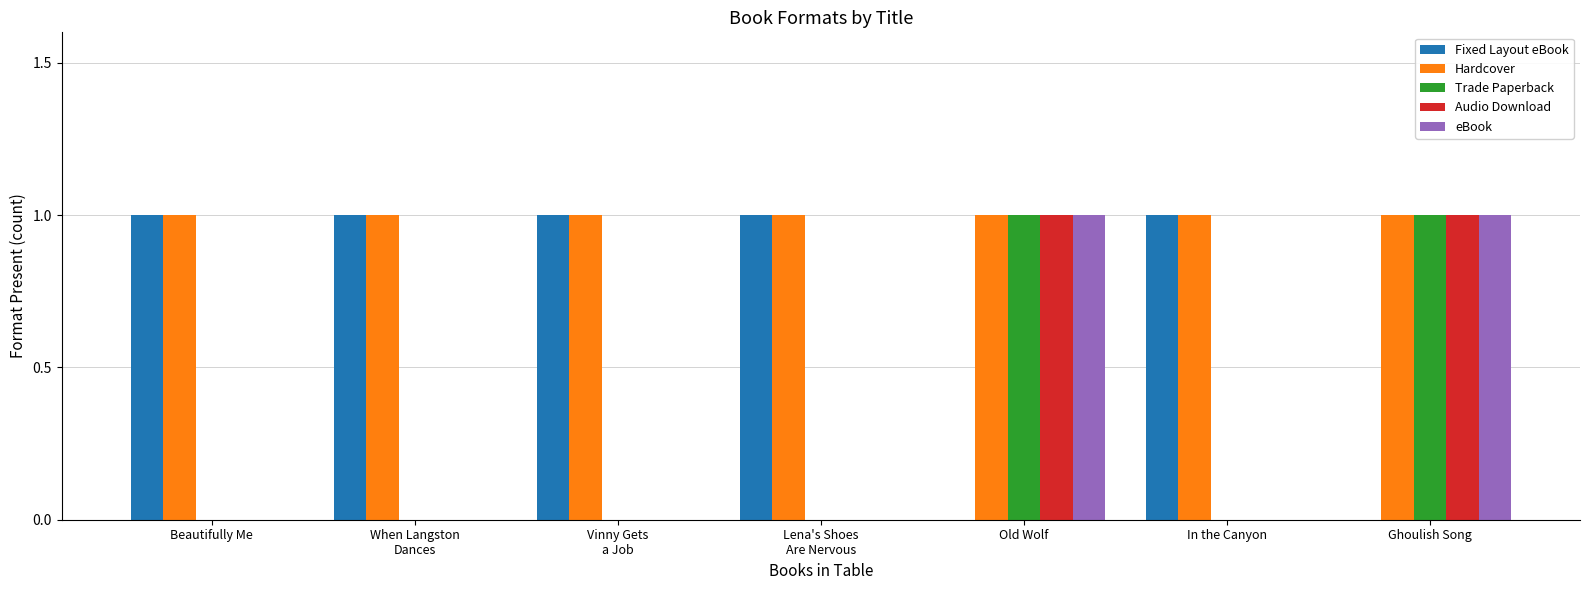

Reading left to right, transcribe all the data shown in this chart.

Fixed Layout eBook: 1	1	1	1	0	1	0
Hardcover: 1	1	1	1	1	1	1
Trade Paperback: 0	0	0	0	1	0	1
Audio Download: 0	0	0	0	1	0	1
eBook: 0	0	0	0	1	0	1